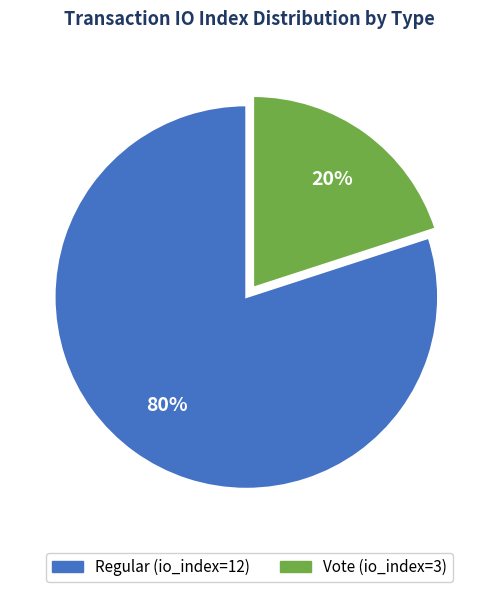

The Vote (io_index=3) slice represents 27% of the pie. True or false?

False